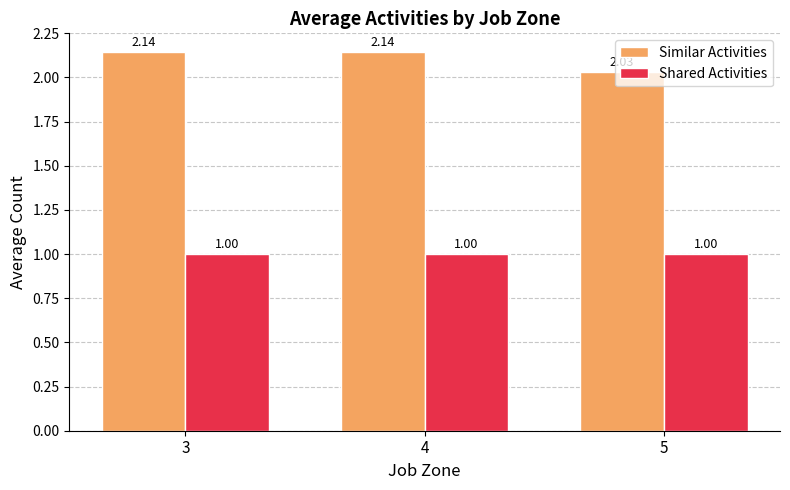

At how many categories does at least one series exceed 1?

3